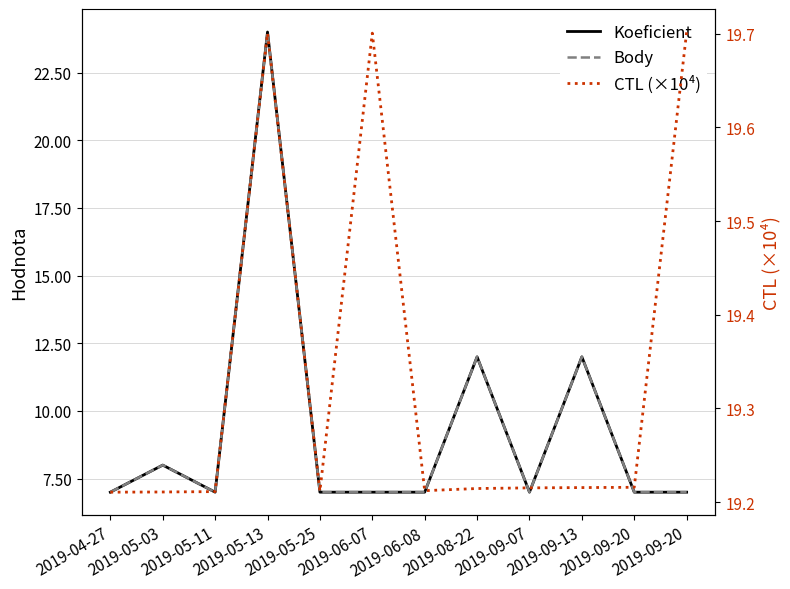

At which category does Body reach its first local valley?

2019-05-11